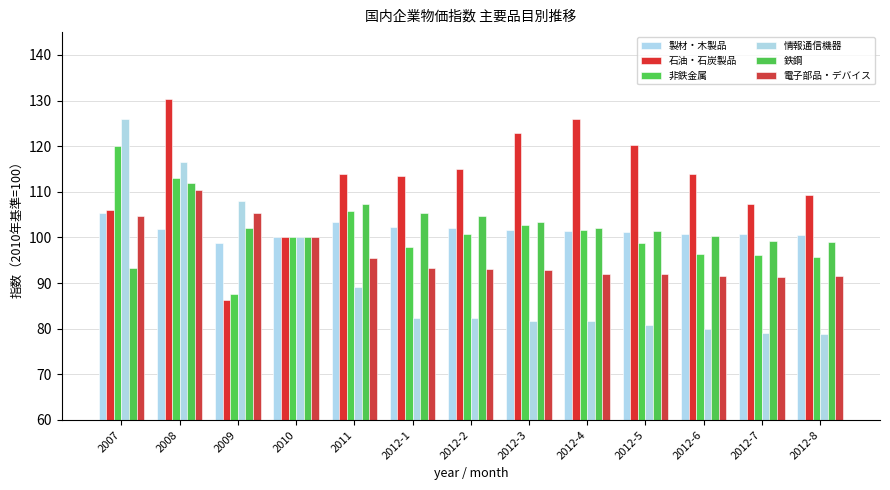

Which series has the widest spread of values?

情報通信機器